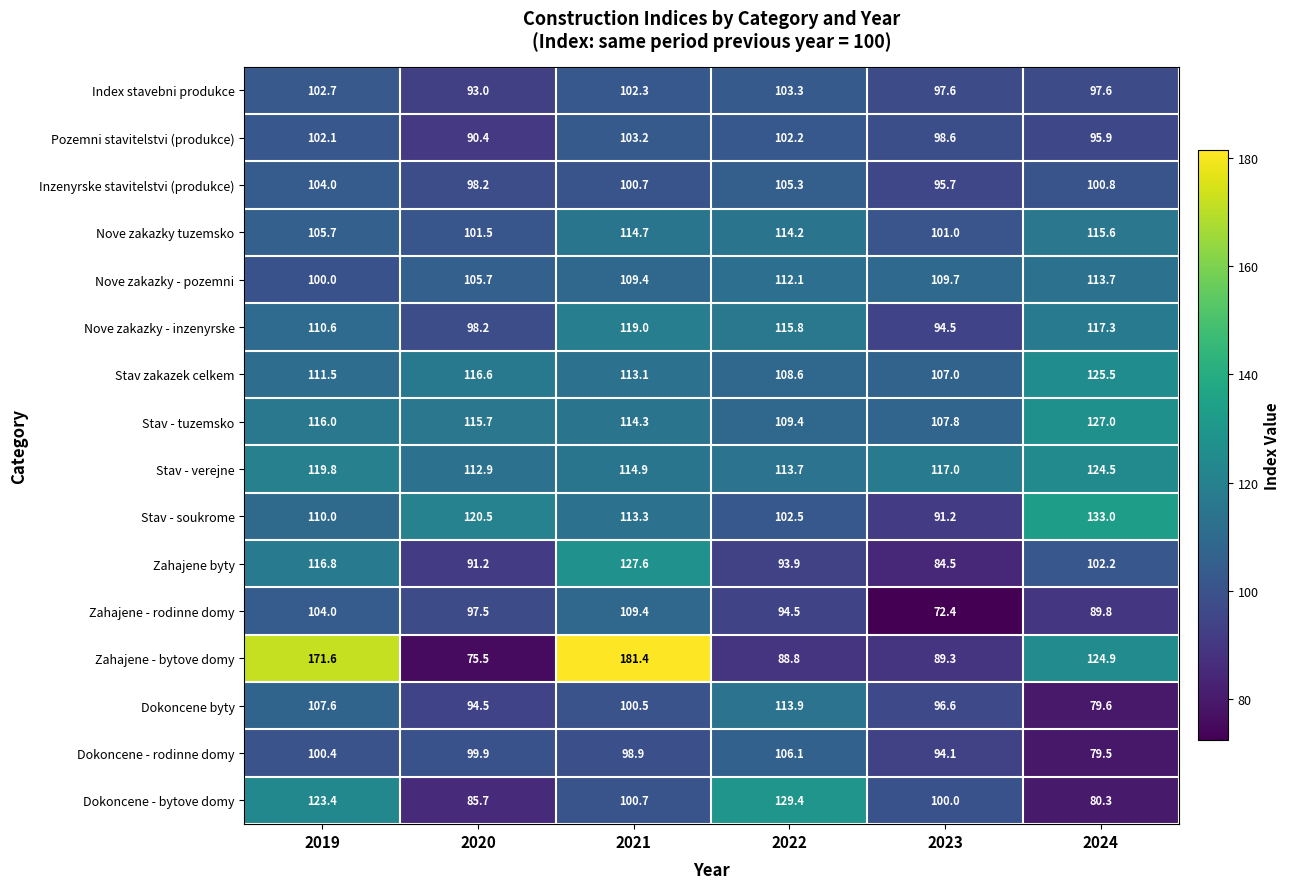

Between 2022 and 2023, which series saw the biggest shift?

Dokoncene - bytove domy